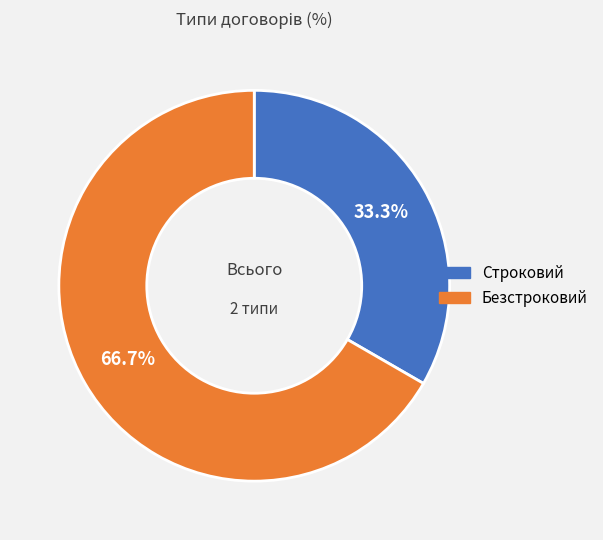

The Безстроковий slice represents 76% of the pie. True or false?

False